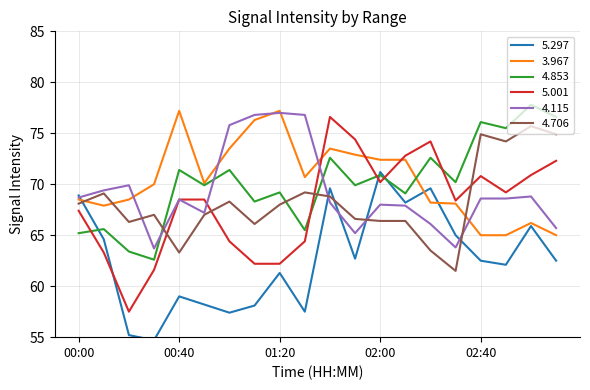

True or false: 4.706 and 4.853 intersect in this chart.

True